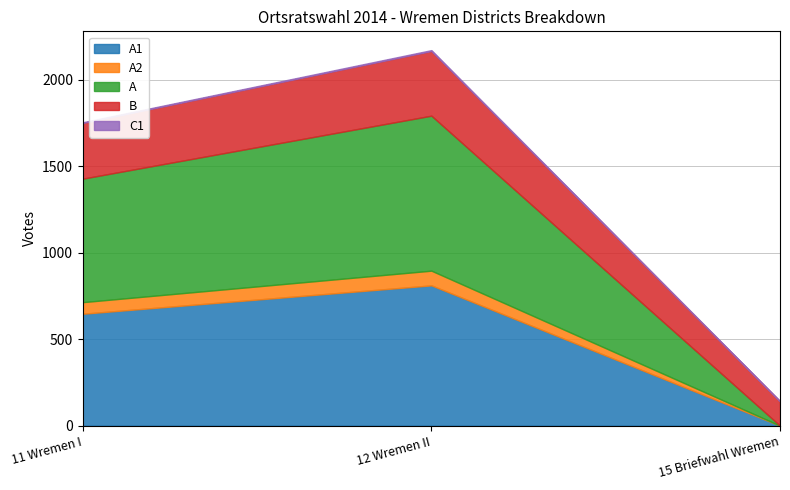

What is the label of the 1st point from the left?

11 Wremen I